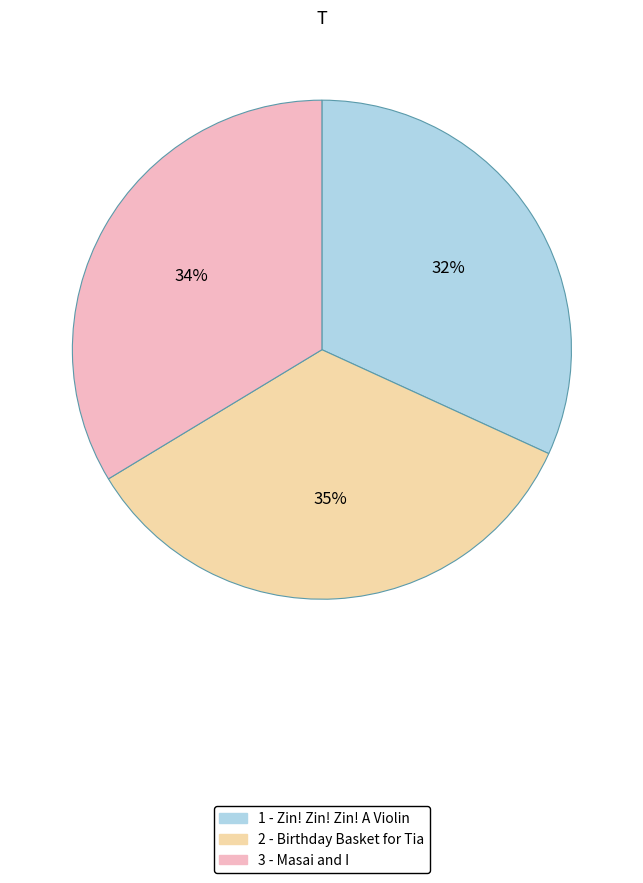

What percentage is the 2 - Birthday Basket for Tia slice, to the nearest percent?

35%